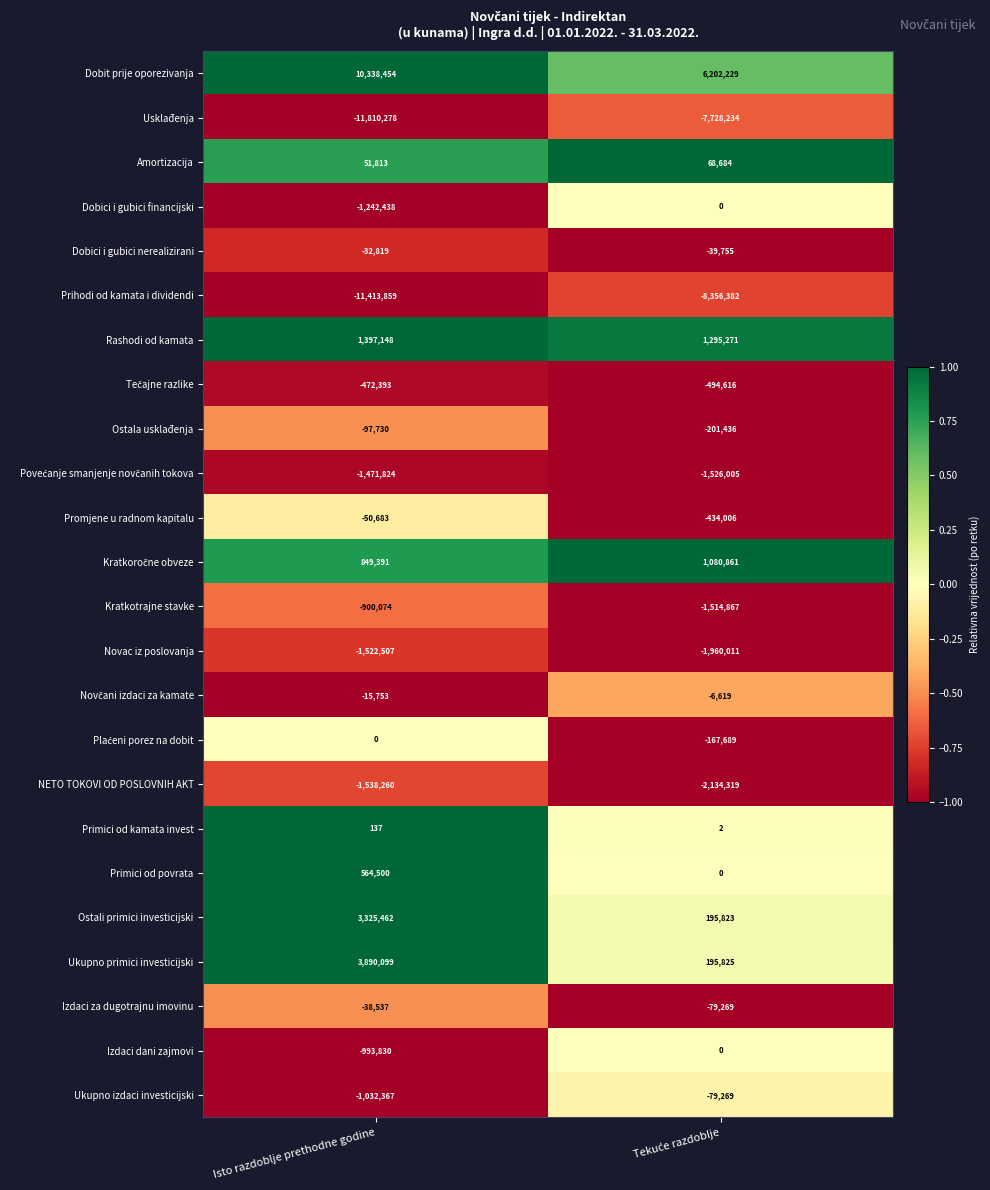

At which category is the sum across all series the highest?

Isto razdoblje prethodne godine